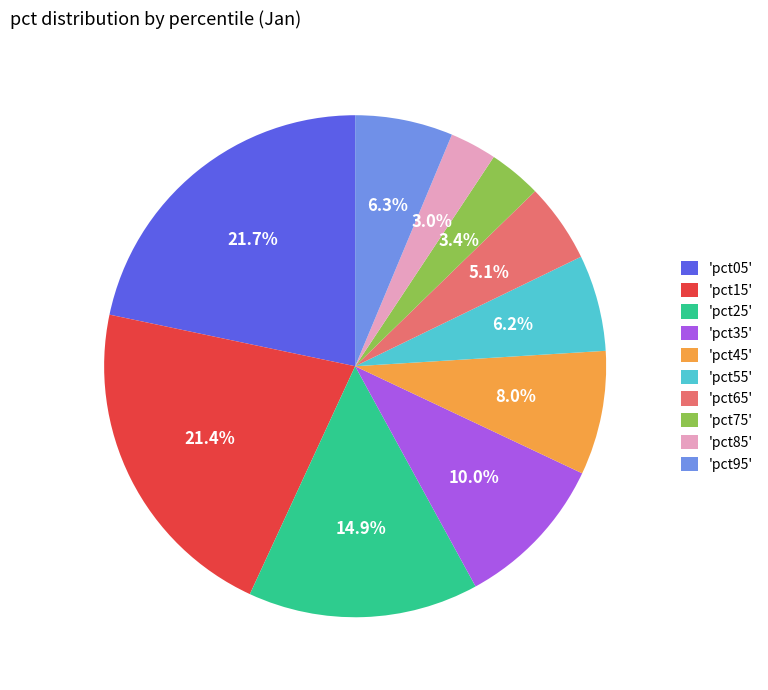

Which has a higher value, 'pct75' or 'pct95'?

'pct95'